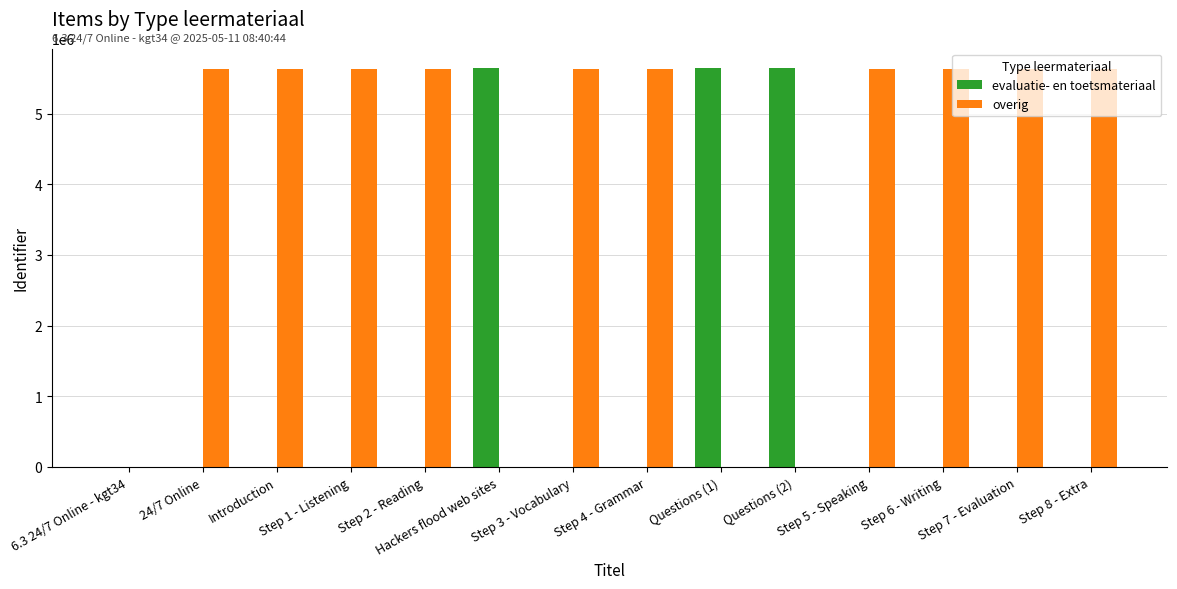

How many groups of bars are there?

14